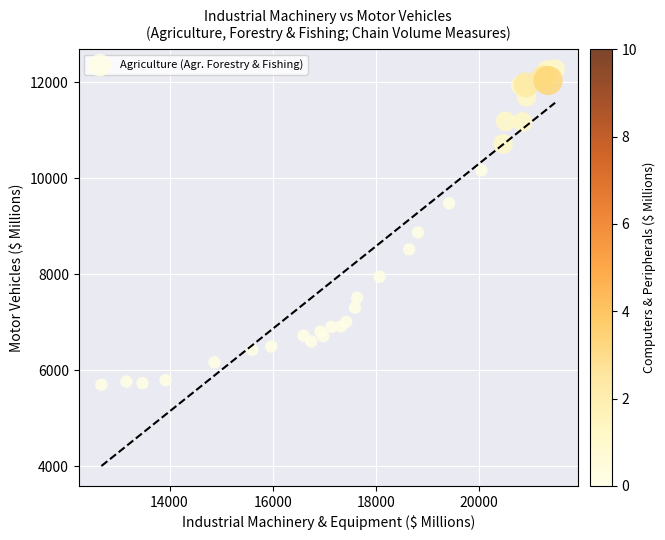

What Y value in the scatter plot is closest to 8988?

8869